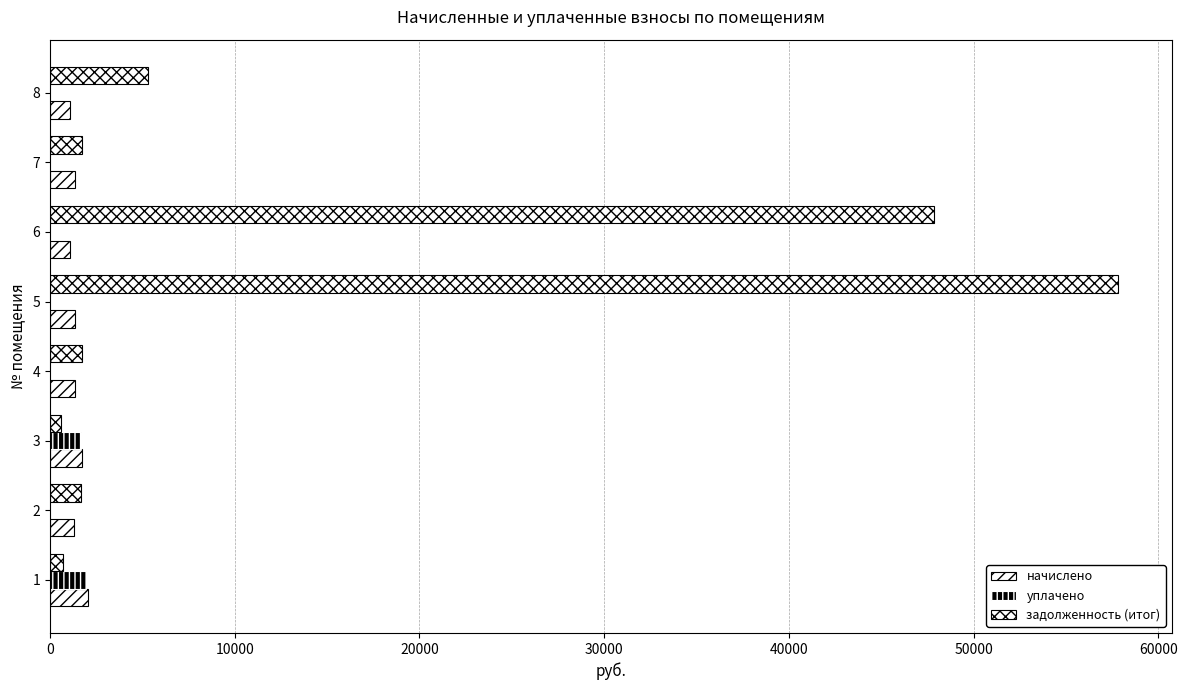

What is the value of the уплачено bar at the 1st from the left?

1974.2